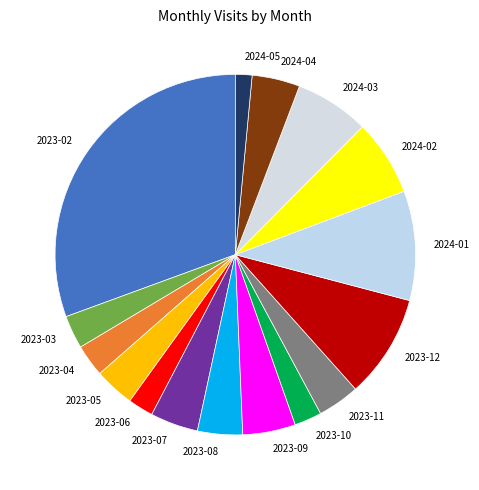

Which category has the smallest portion of the pie?

2024-05